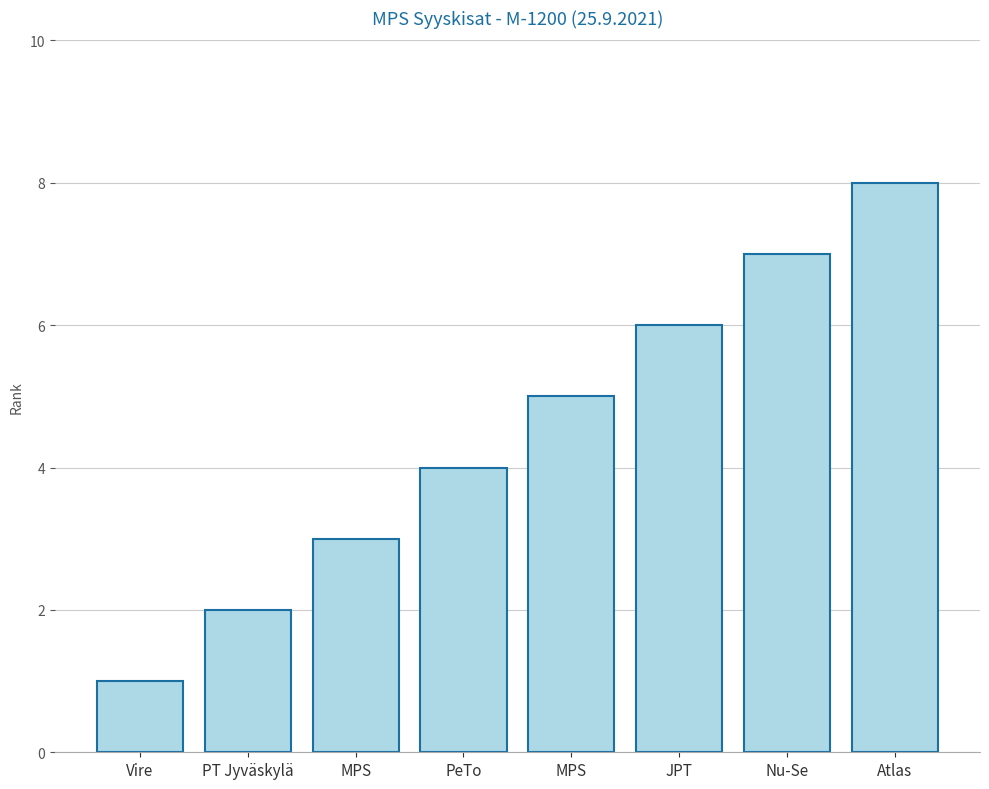

List the labels in order of value, smallest first.

Vire, PT Jyväskylä, MPS, PeTo, MPS, JPT, Nu-Se, Atlas